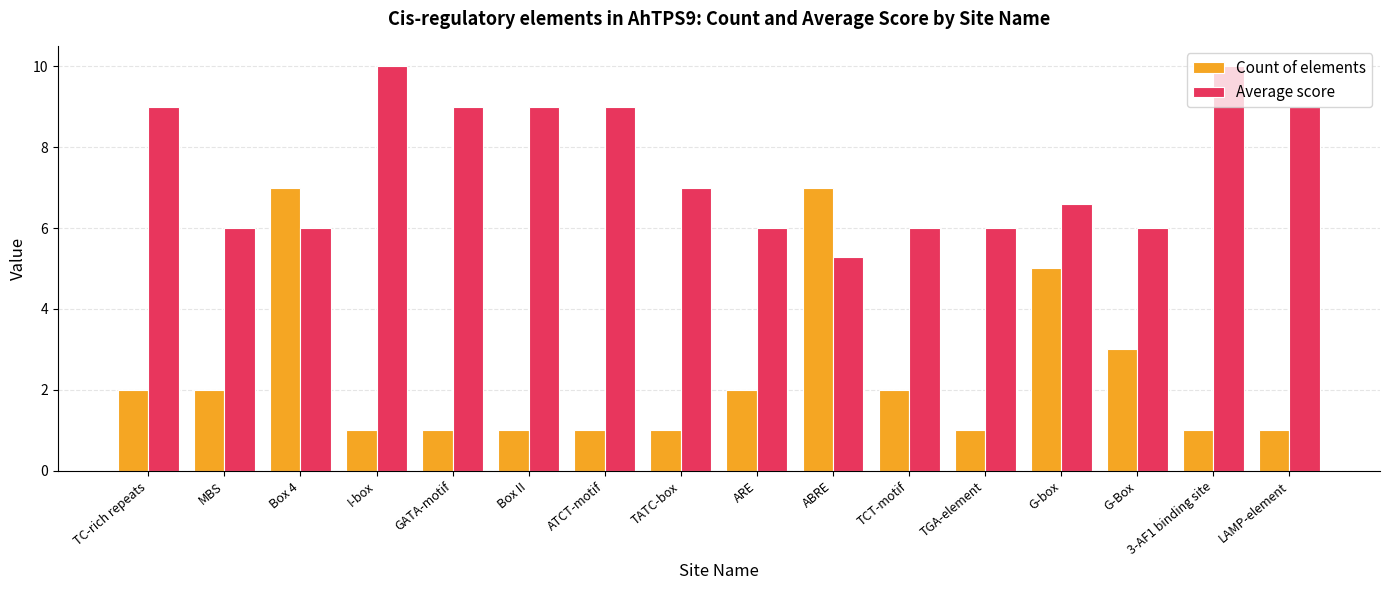

What is the greatest value displayed?

10.0